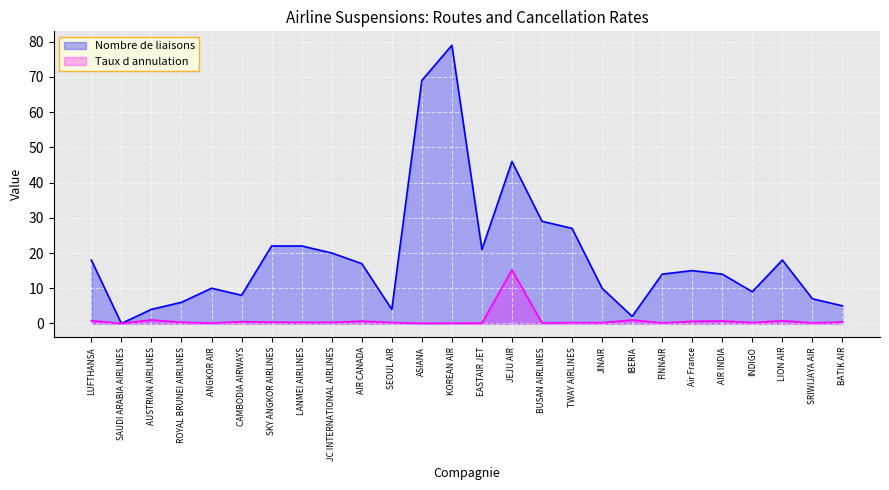

Between ROYAL BRUNEI AIRLINES and JEJU AIR, which is larger?

JEJU AIR